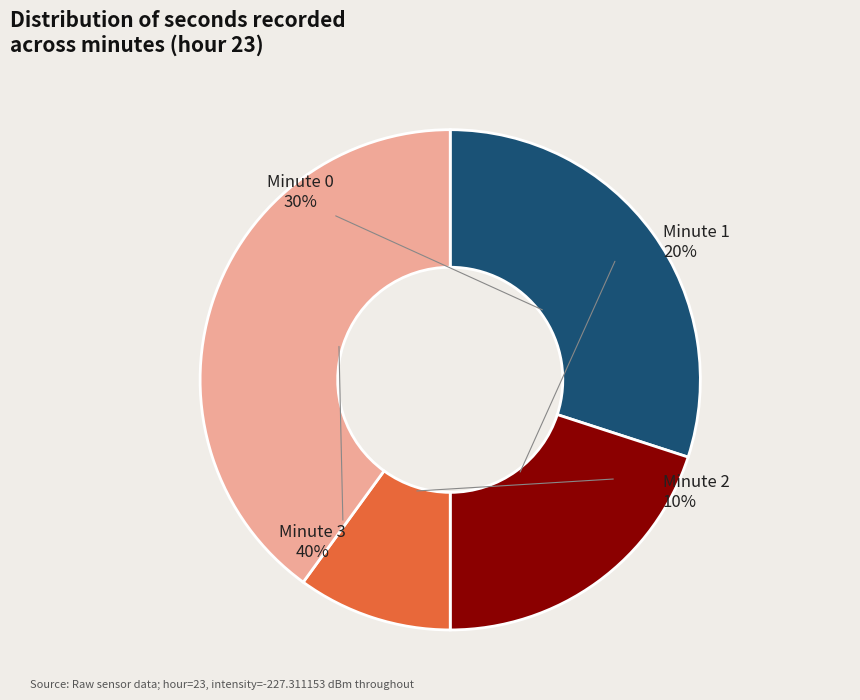

What percentage is the Minute 2 slice, to the nearest percent?

10%